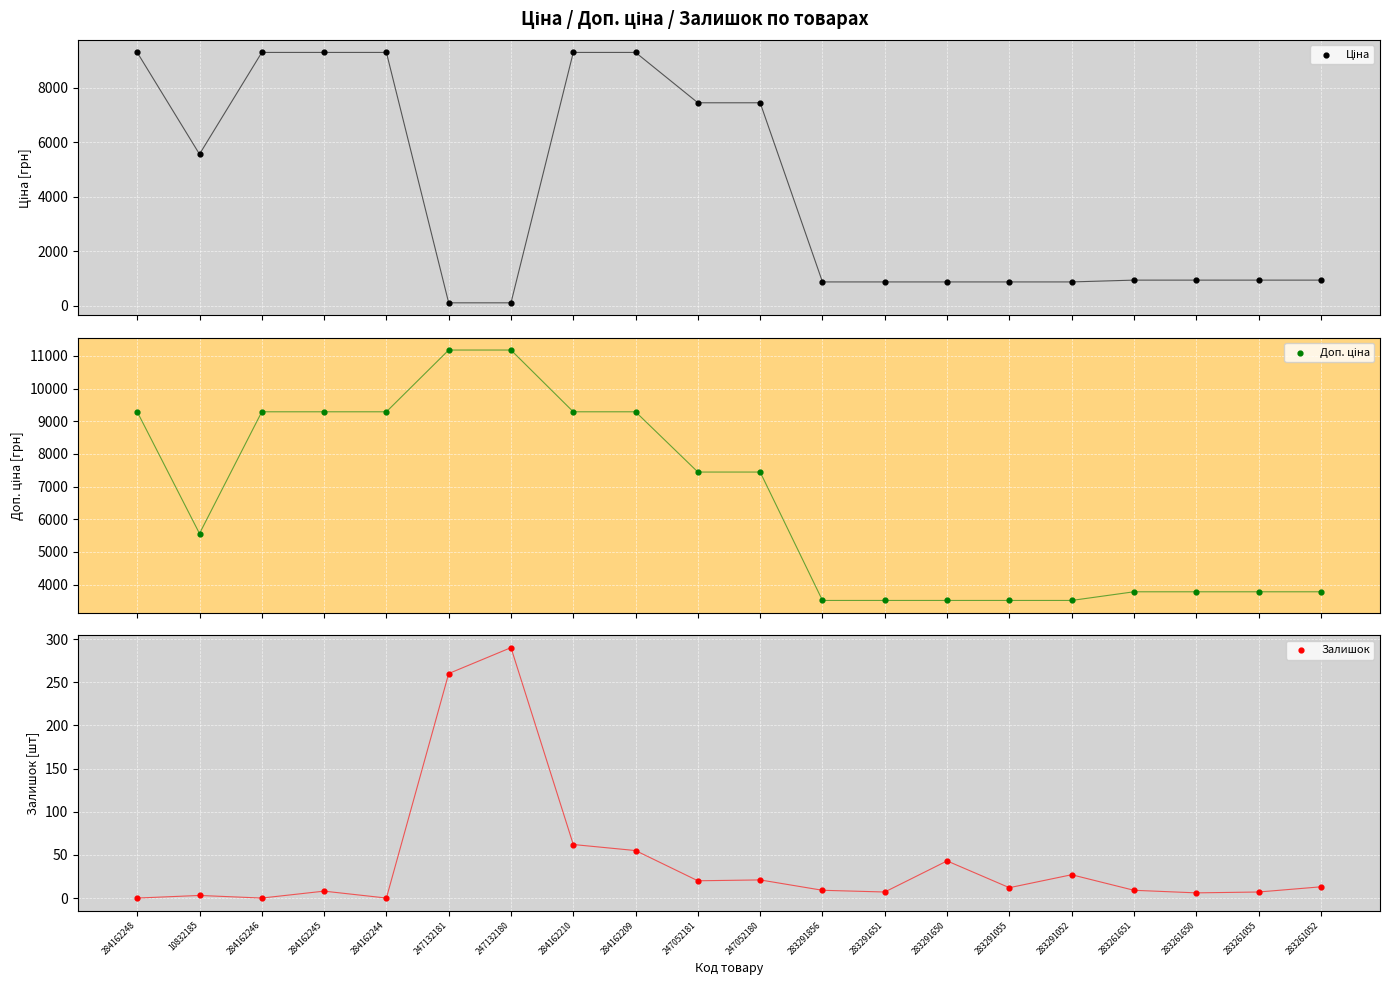

Which series has the largest Y range (max minus min)?

Ціна